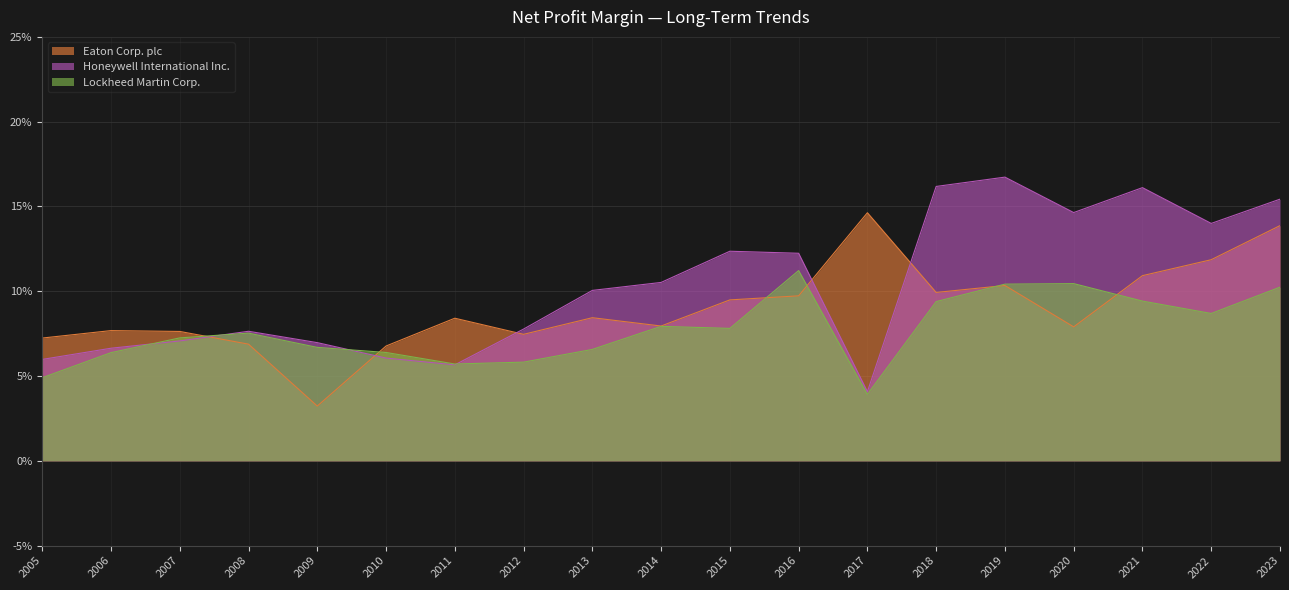

At how many categories does at least one series exceed 0?

19